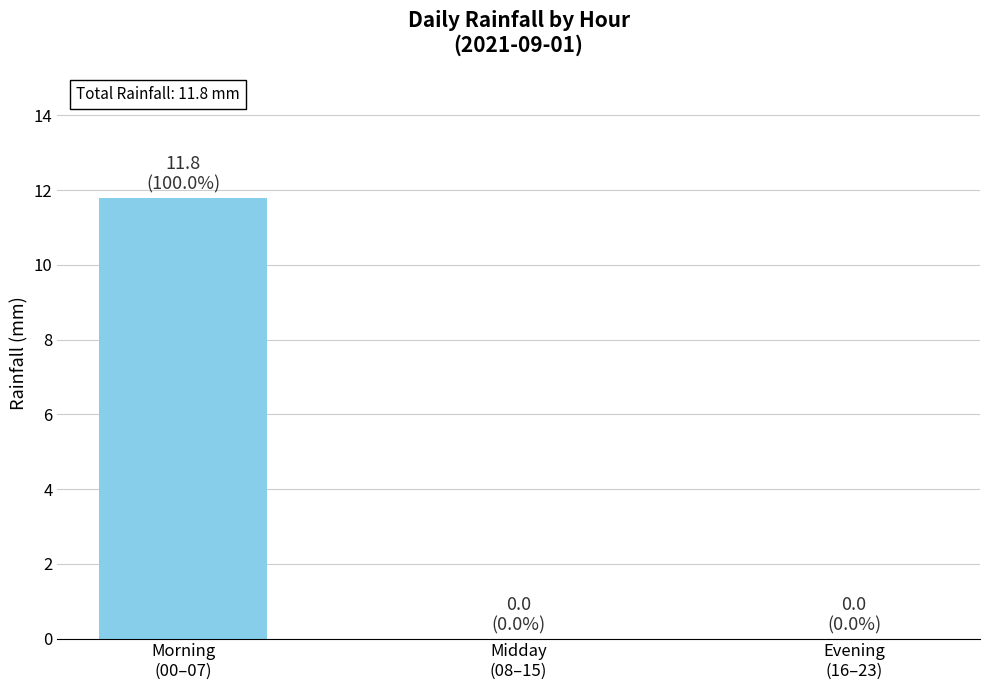

What is the maximum value shown in the chart?

11.8